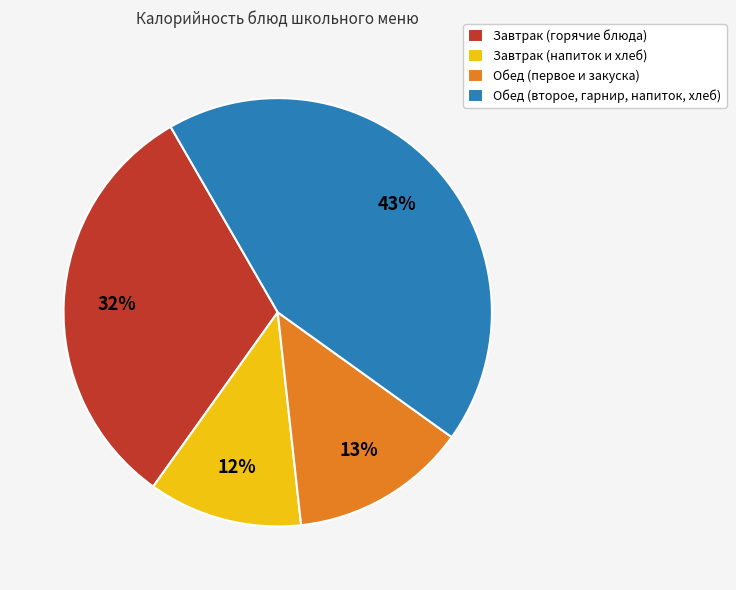

Does any single category account for the majority?

No